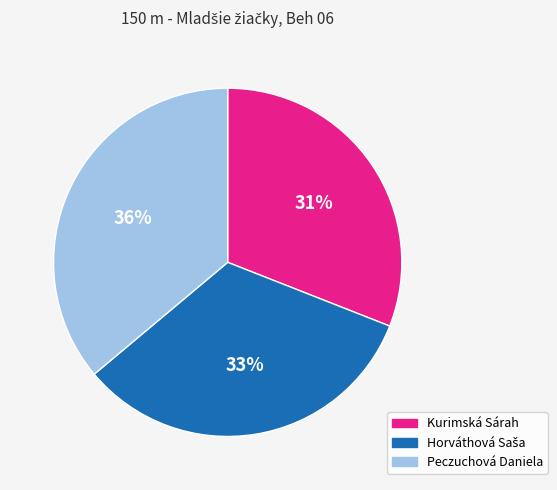

Which has a higher value, Peczuchová Daniela or Kurimská Sárah?

Peczuchová Daniela